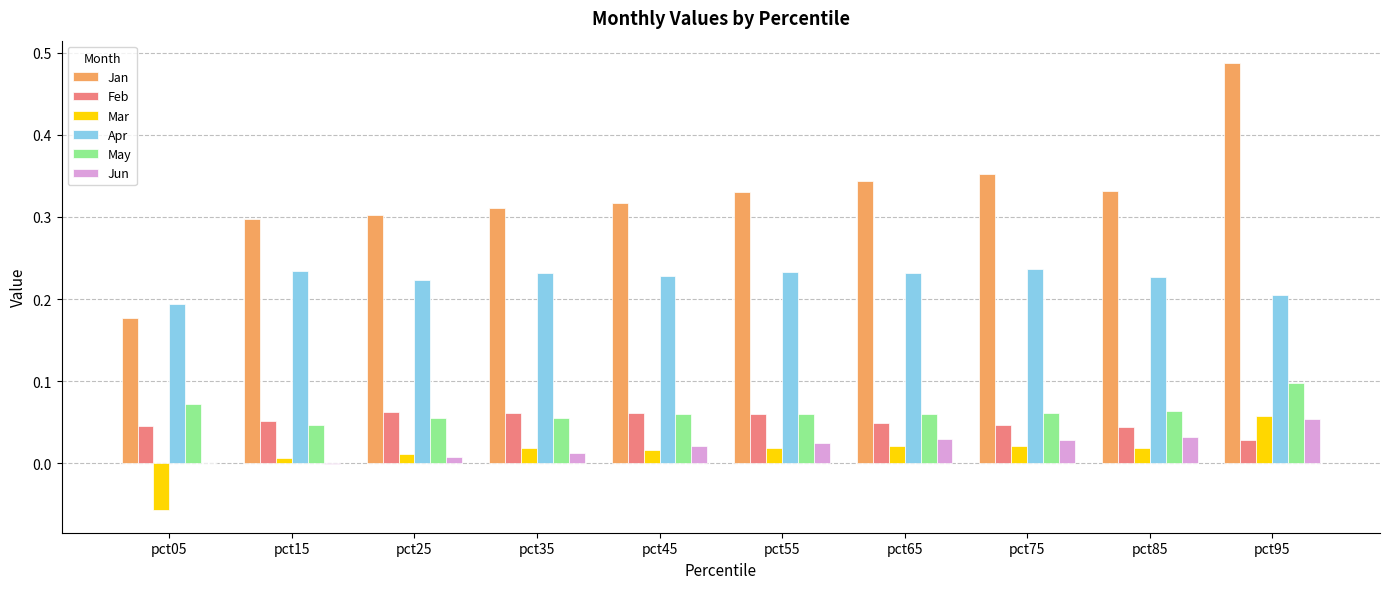

Which series has the largest total across all categories?

Jan